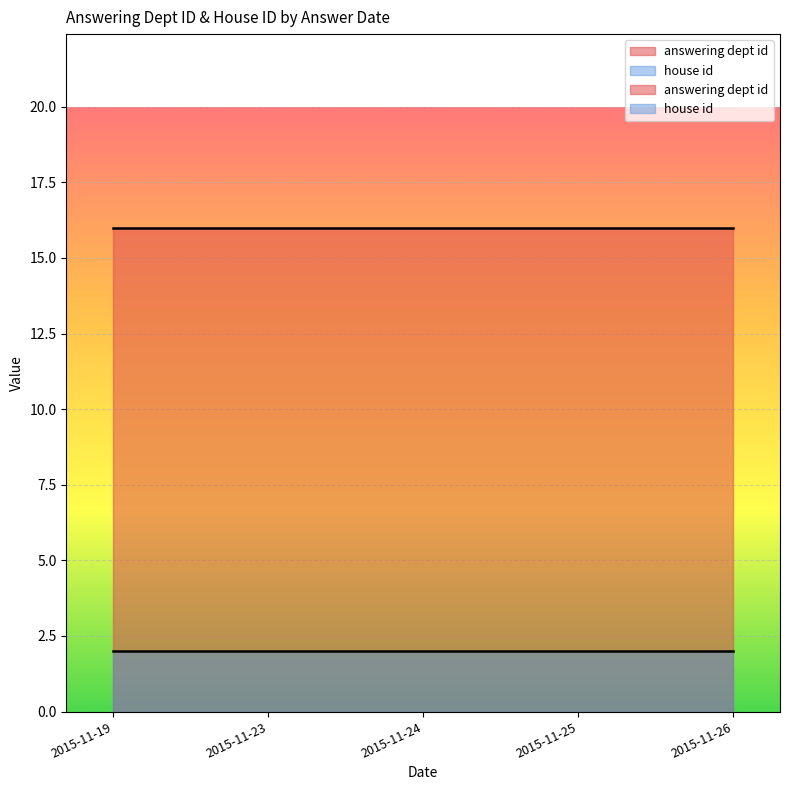

Read the answering dept id value at 2015-11-23.

16